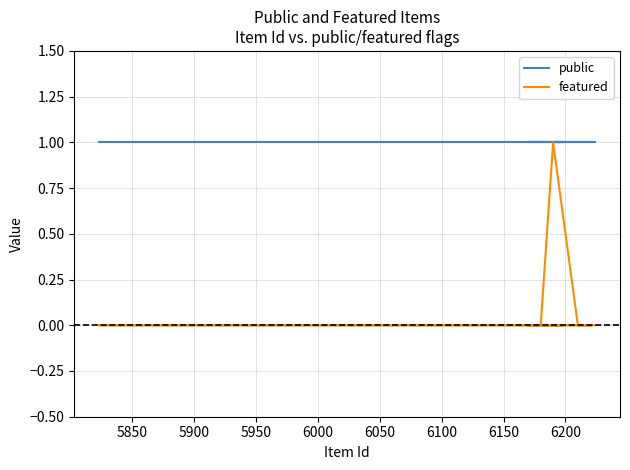

What are all the series names shown in the legend?

public, featured